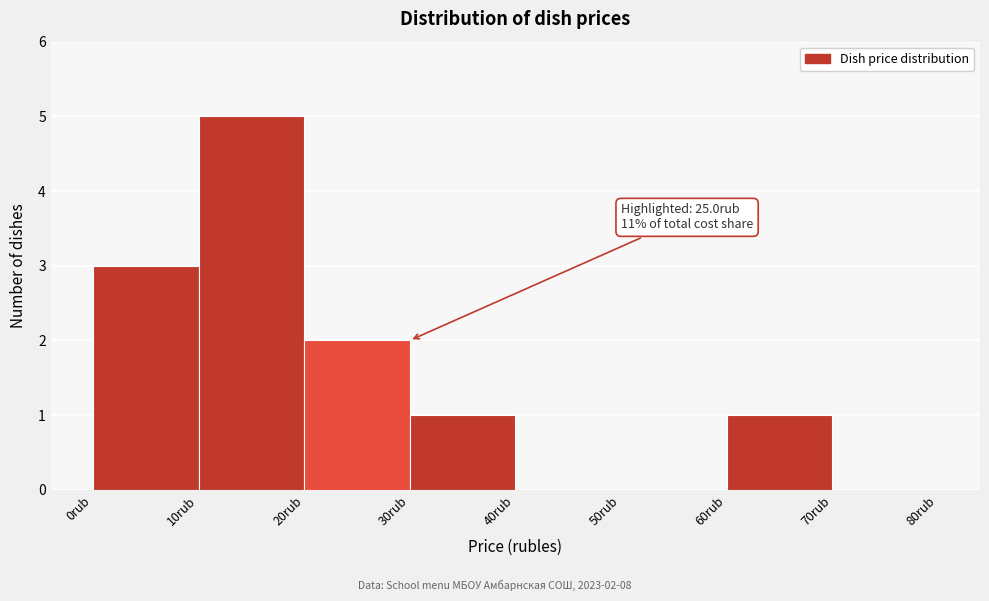

Which range on the x-axis has the tallest bar?

10 to 20